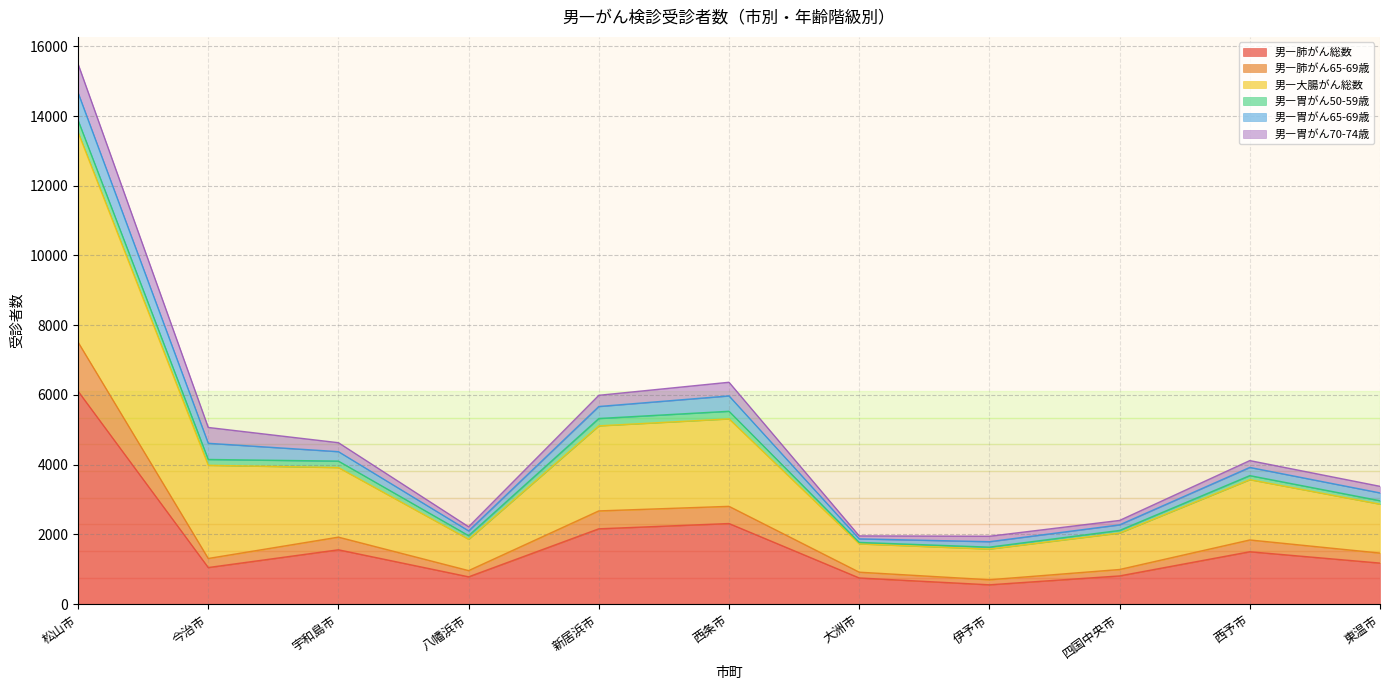

At which category is the sum across all series the highest?

松山市